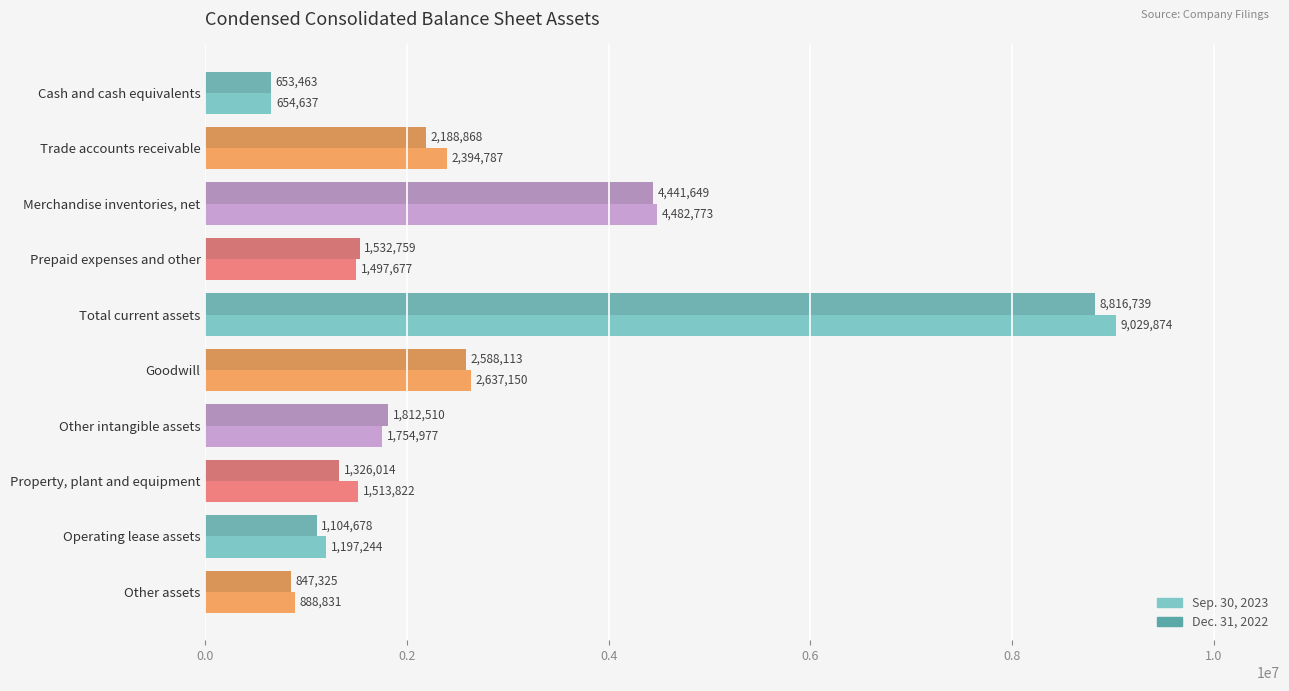

What is the spread (max minus min) of values at Cash and cash equivalents?

1174